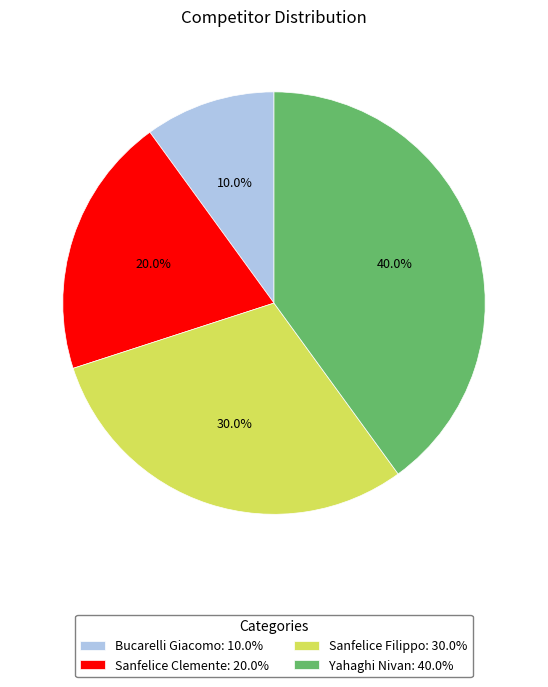

What percentage do Sanfelice Filippo and Sanfelice Clemente together represent?

50.0%